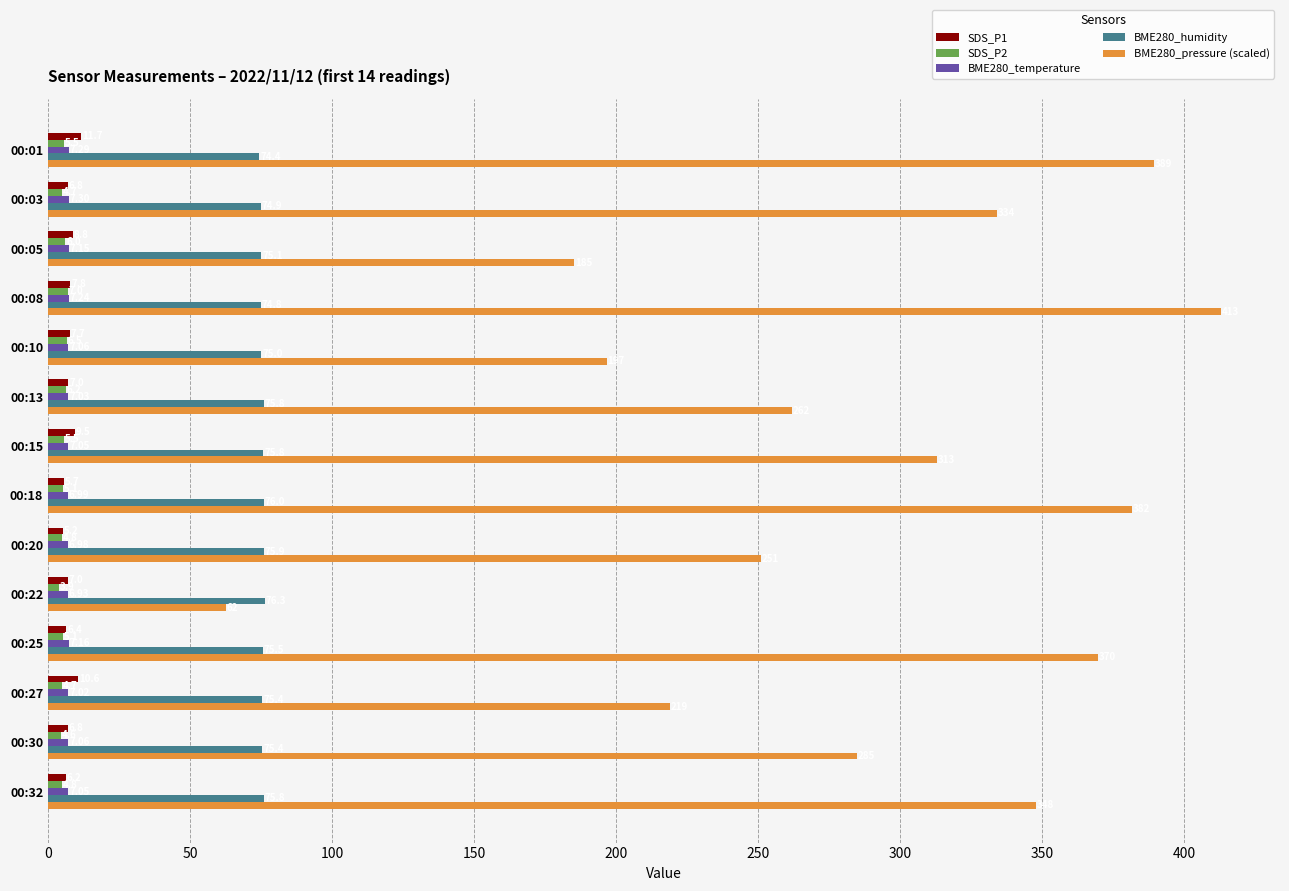

Which series has the largest range (max minus min)?

BME280_pressure (scaled)